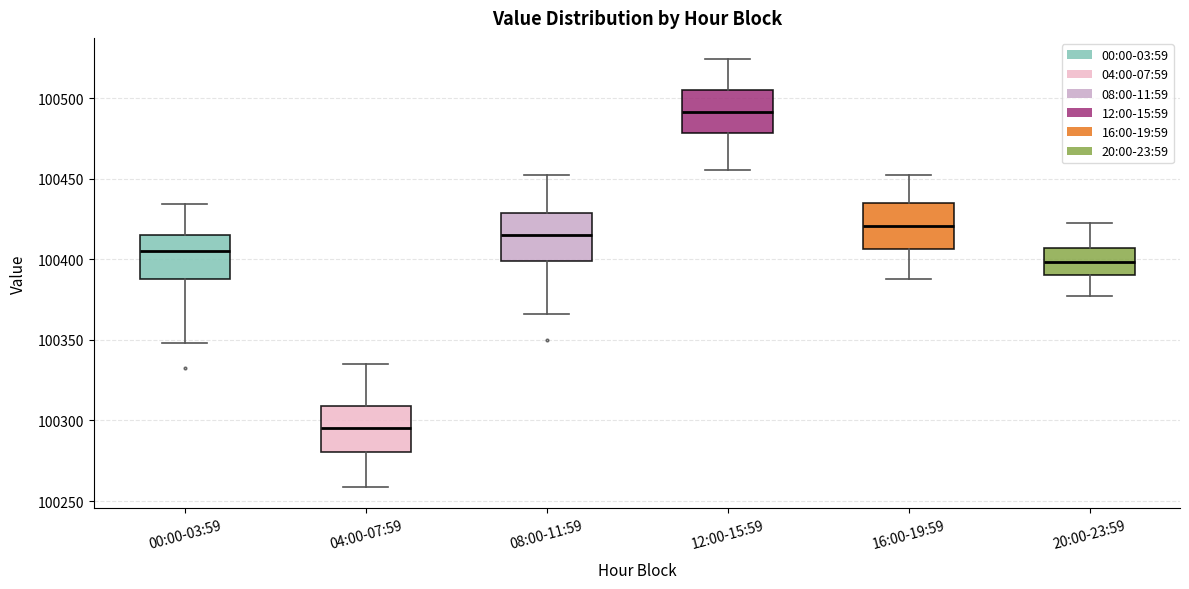

Which box has the highest median line?

12:00-15:59